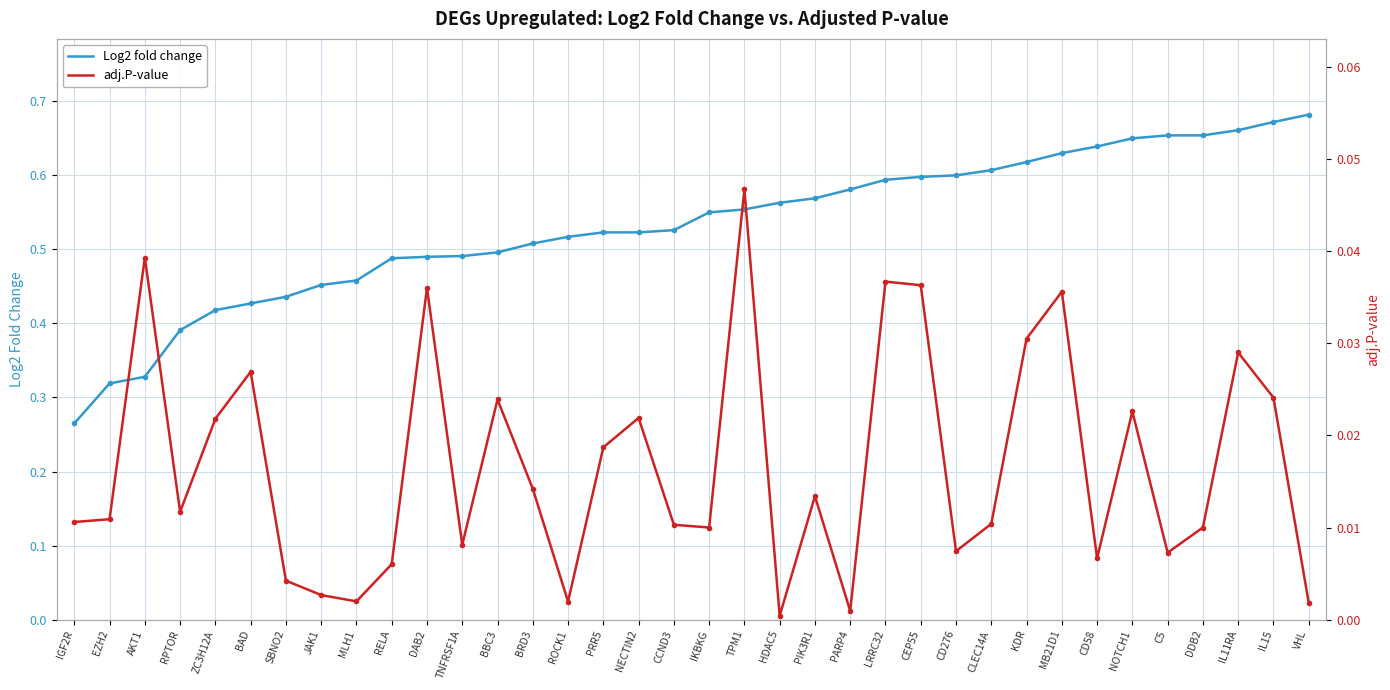

Is this an area chart (filled region under the line)?

No